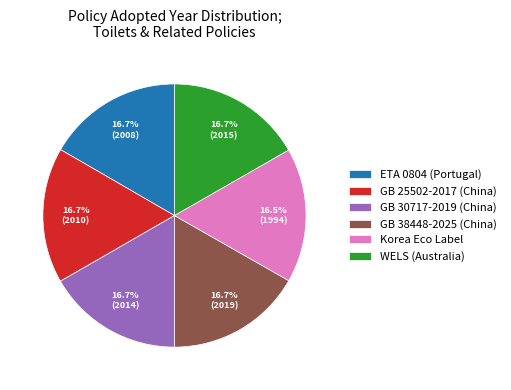

What percentage do GB 25502-2017 (China) and GB 38448-2025 (China) together represent?

33.4%